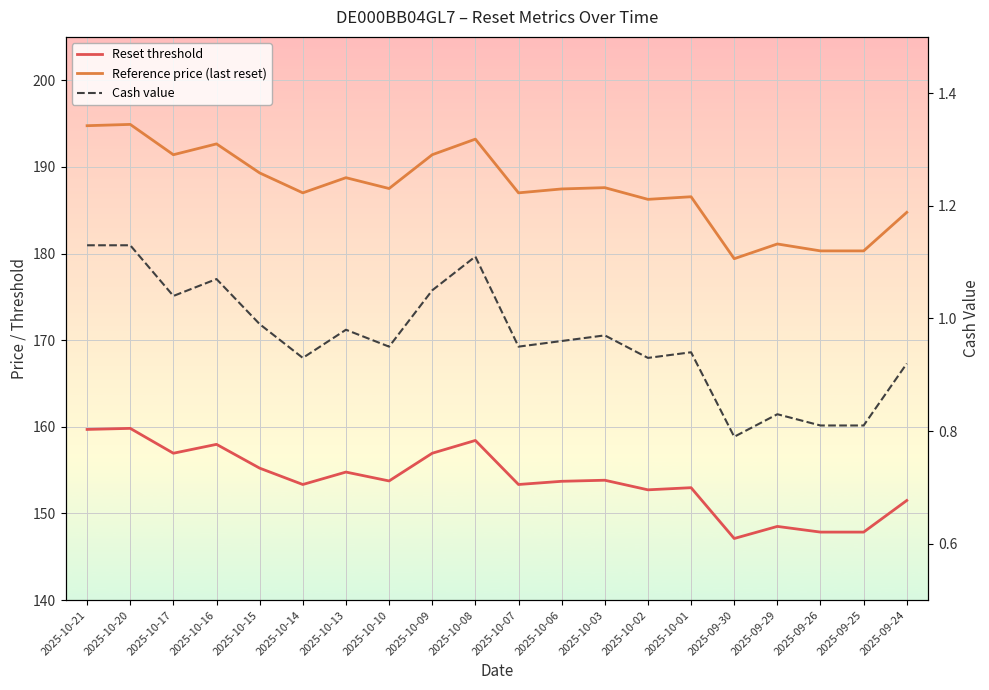

What is the minimum value shown in the chart?

0.8